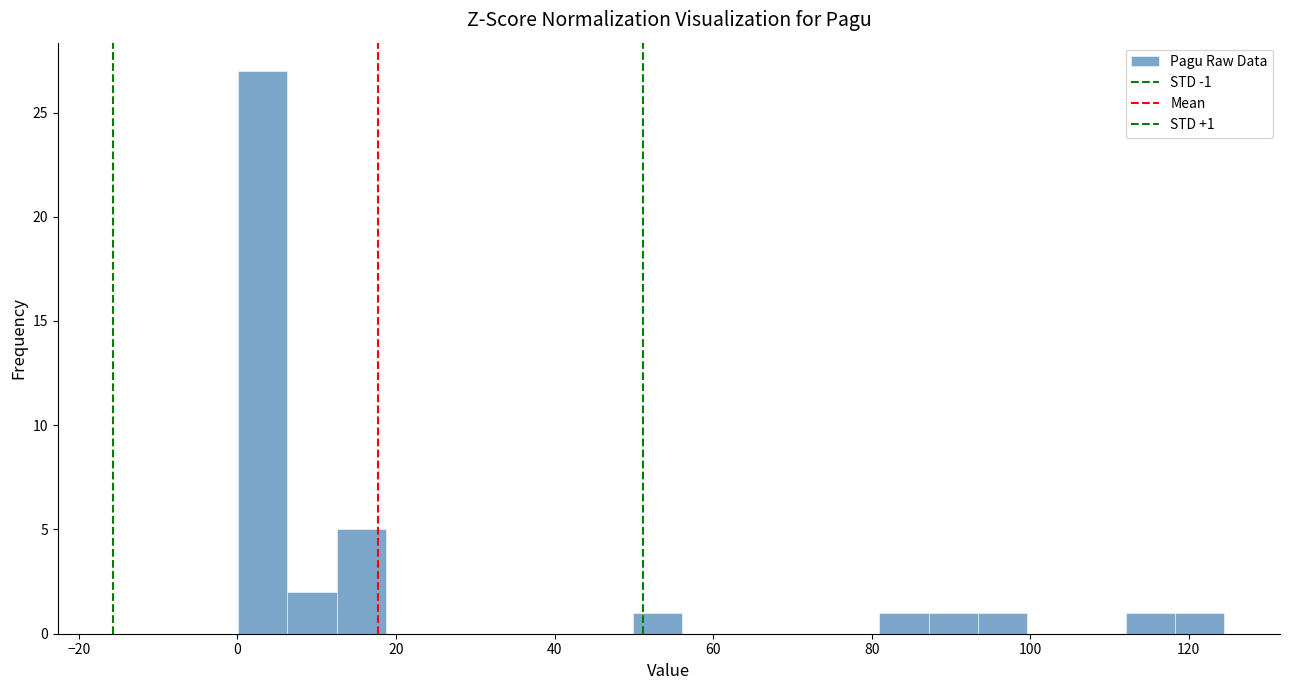

Read against the x-axis, roughly where is the centre of the tallest bar?

4